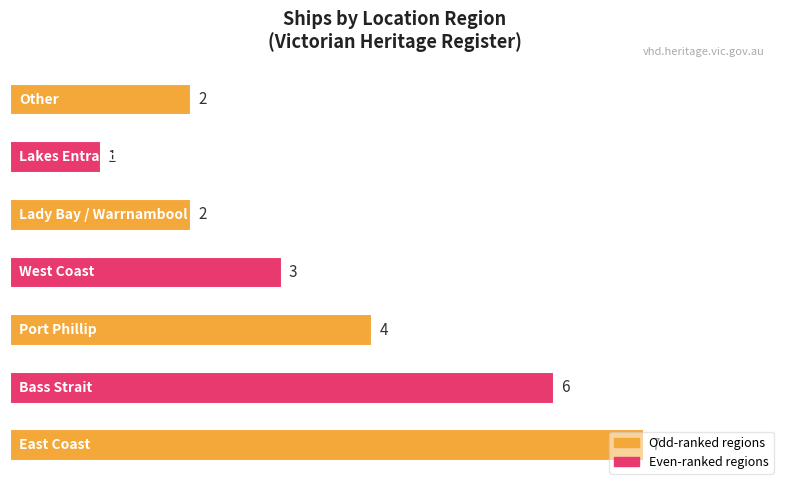

What is the average value?

4